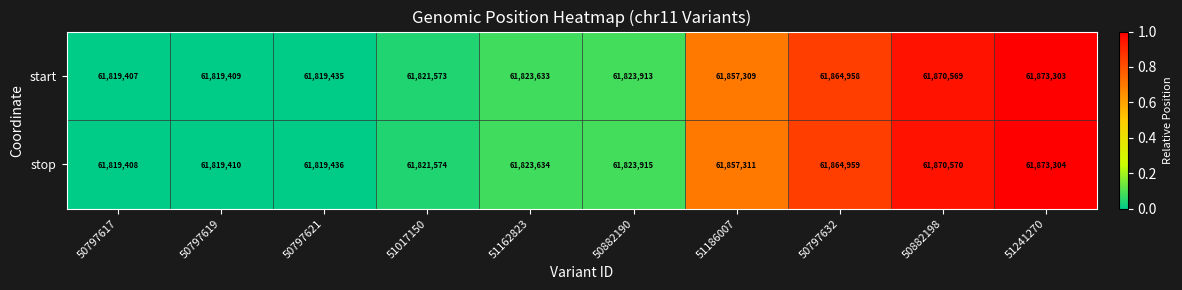

At which category is the sum across all series the highest?

51241270